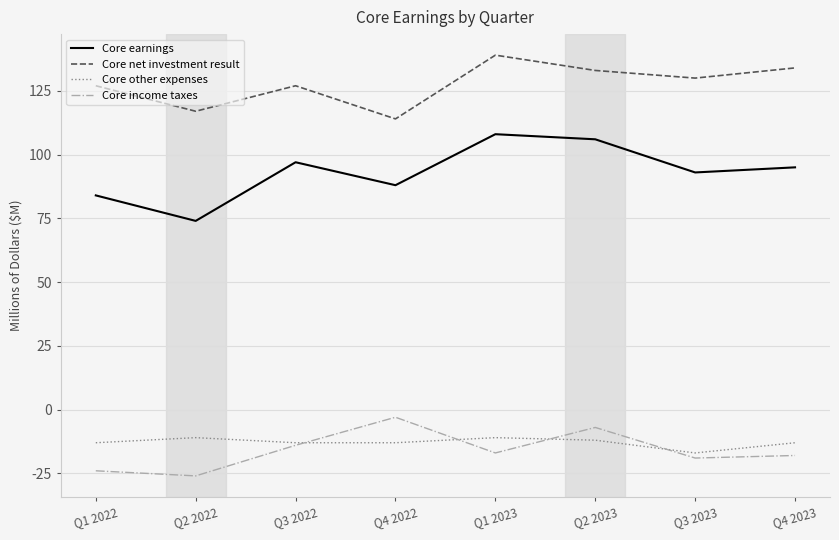

What is the maximum value for Core income taxes?

-3